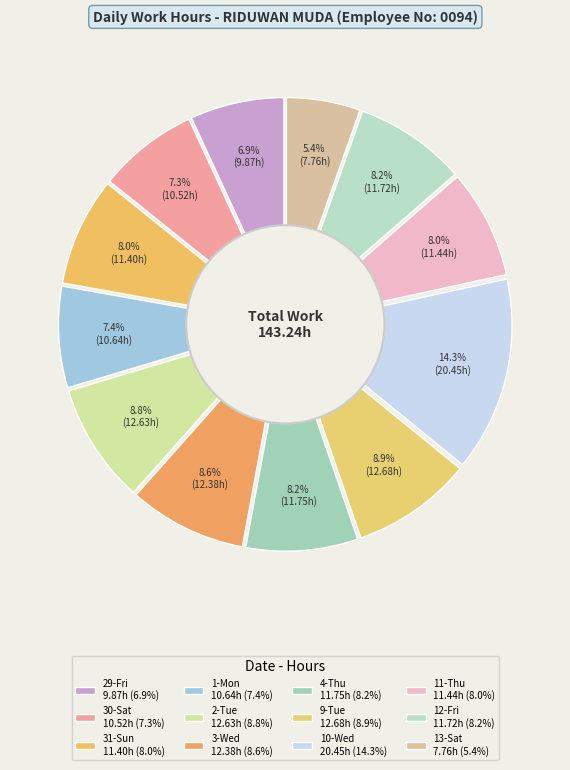

What is the change in value from 30-Sat to 2-Tue?

+2.1